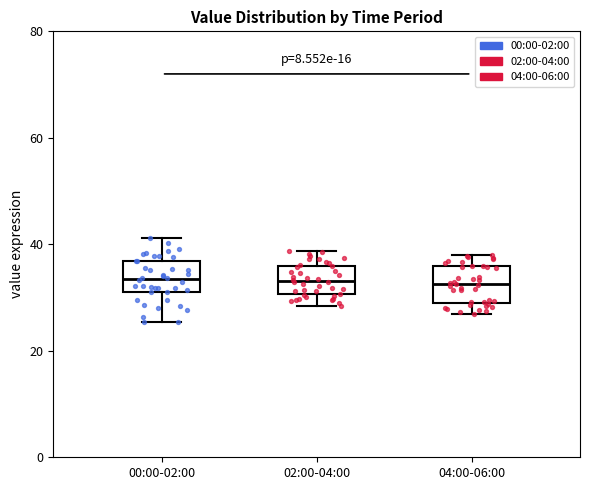

Where does the median line of the box for 02:00-04:00 sit on the y-axis? The values are not printed on the chart, so give them approximately, as read against the axis.

34